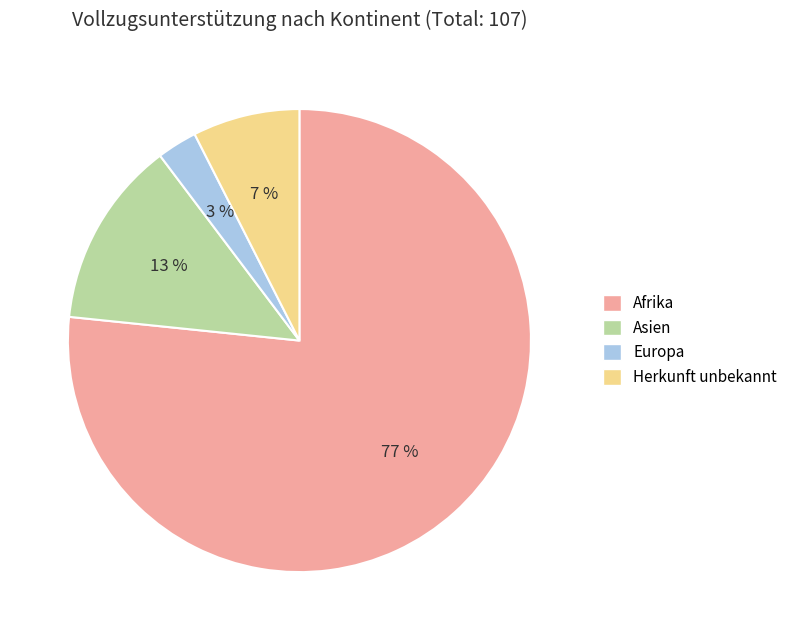

To the nearest percent, what is the average slice percentage?

25%